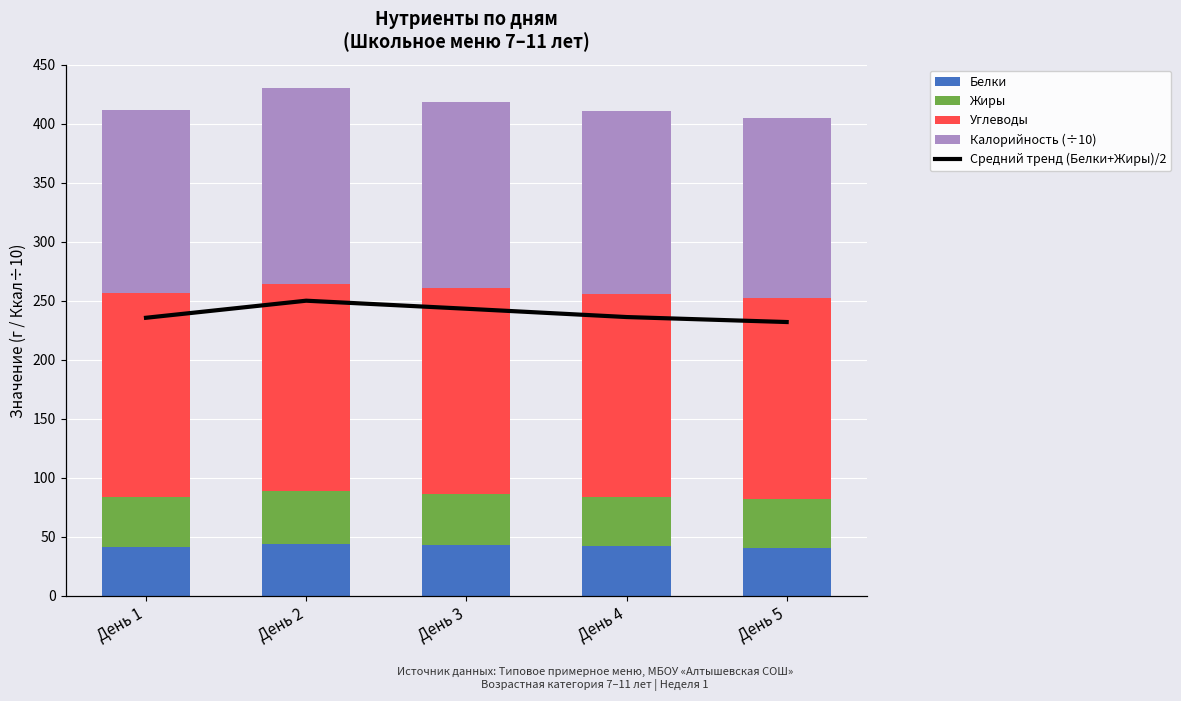

How many groups of bars are there?

5